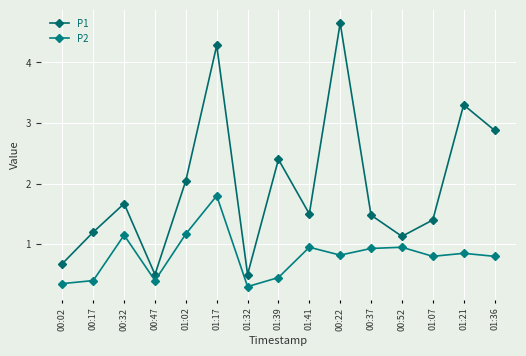

True or false: P1 has a value of 1.2 at 00:02.

False